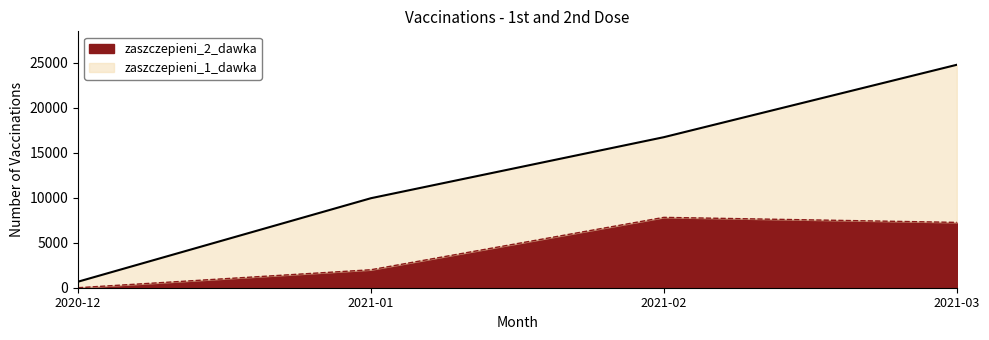

What is the maximum value shown in the chart?

7811